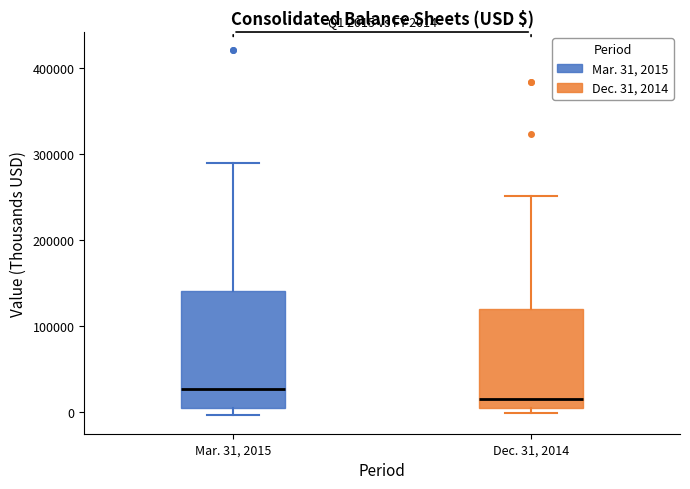

Which box has the highest median line?

Mar. 31, 2015